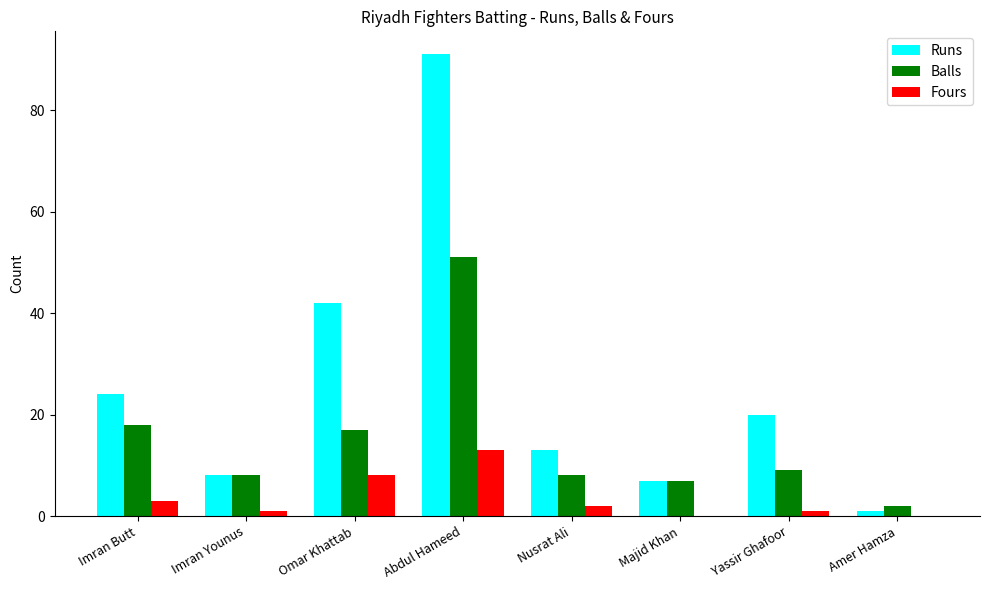

Read the Balls value at Amer Hamza.

2